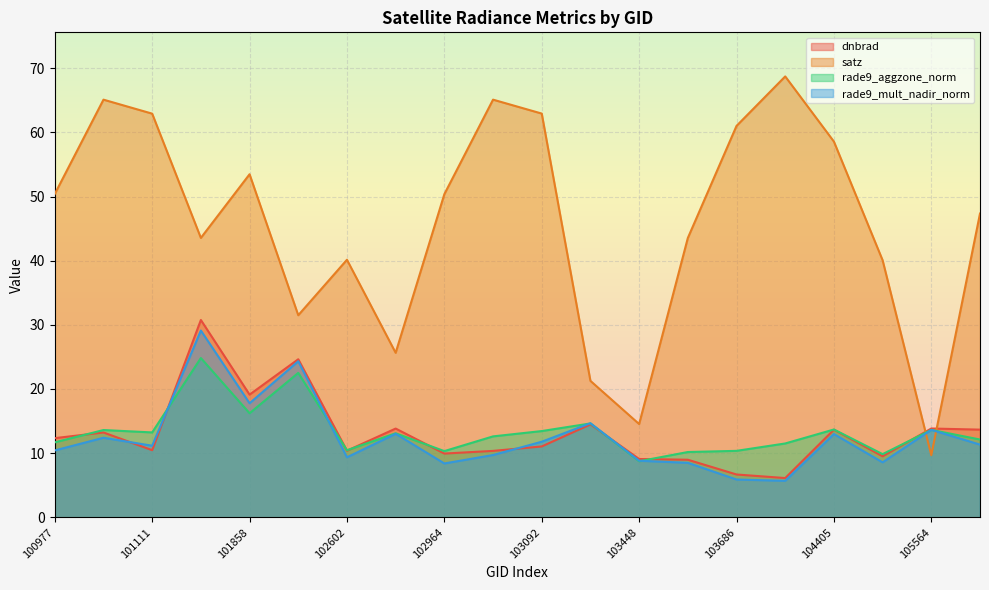

How many lines are shown in the chart?

4